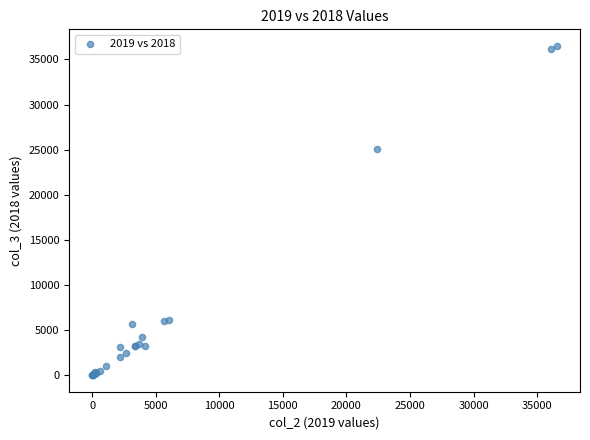

What Y value in the scatter plot is closest to 18260?

25120